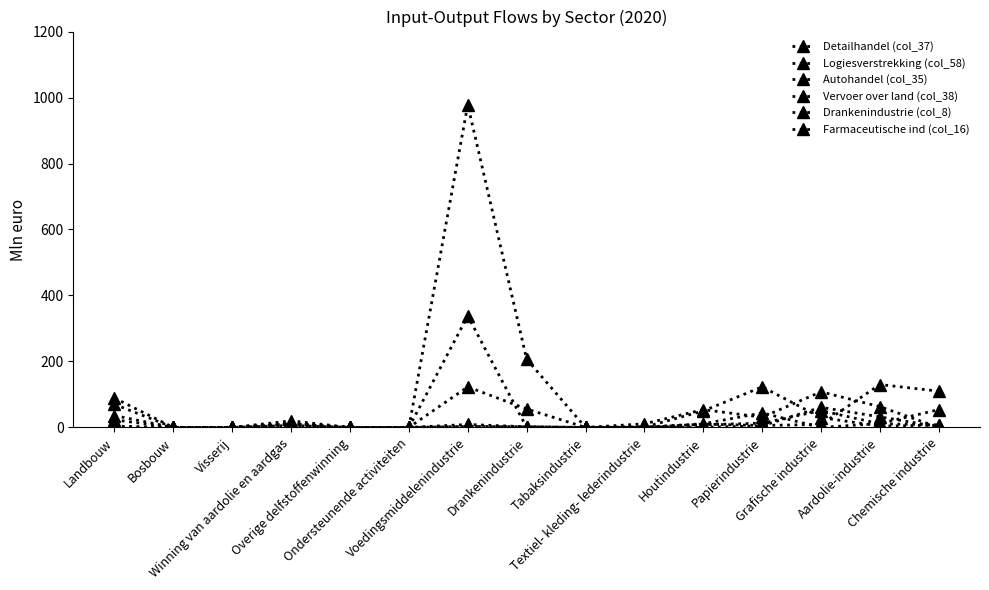

What is the maximum value for Detailhandel (col_37)?

108